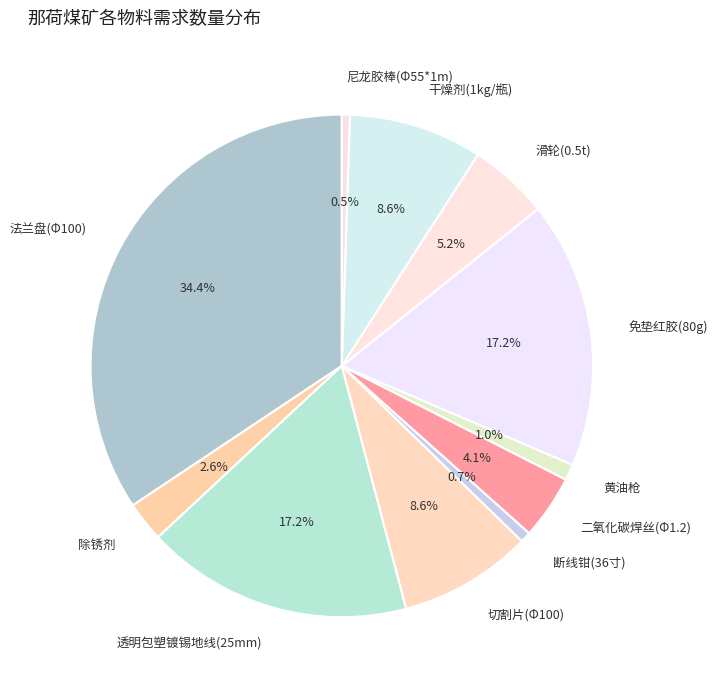

Count the number of slices in the pie.

11